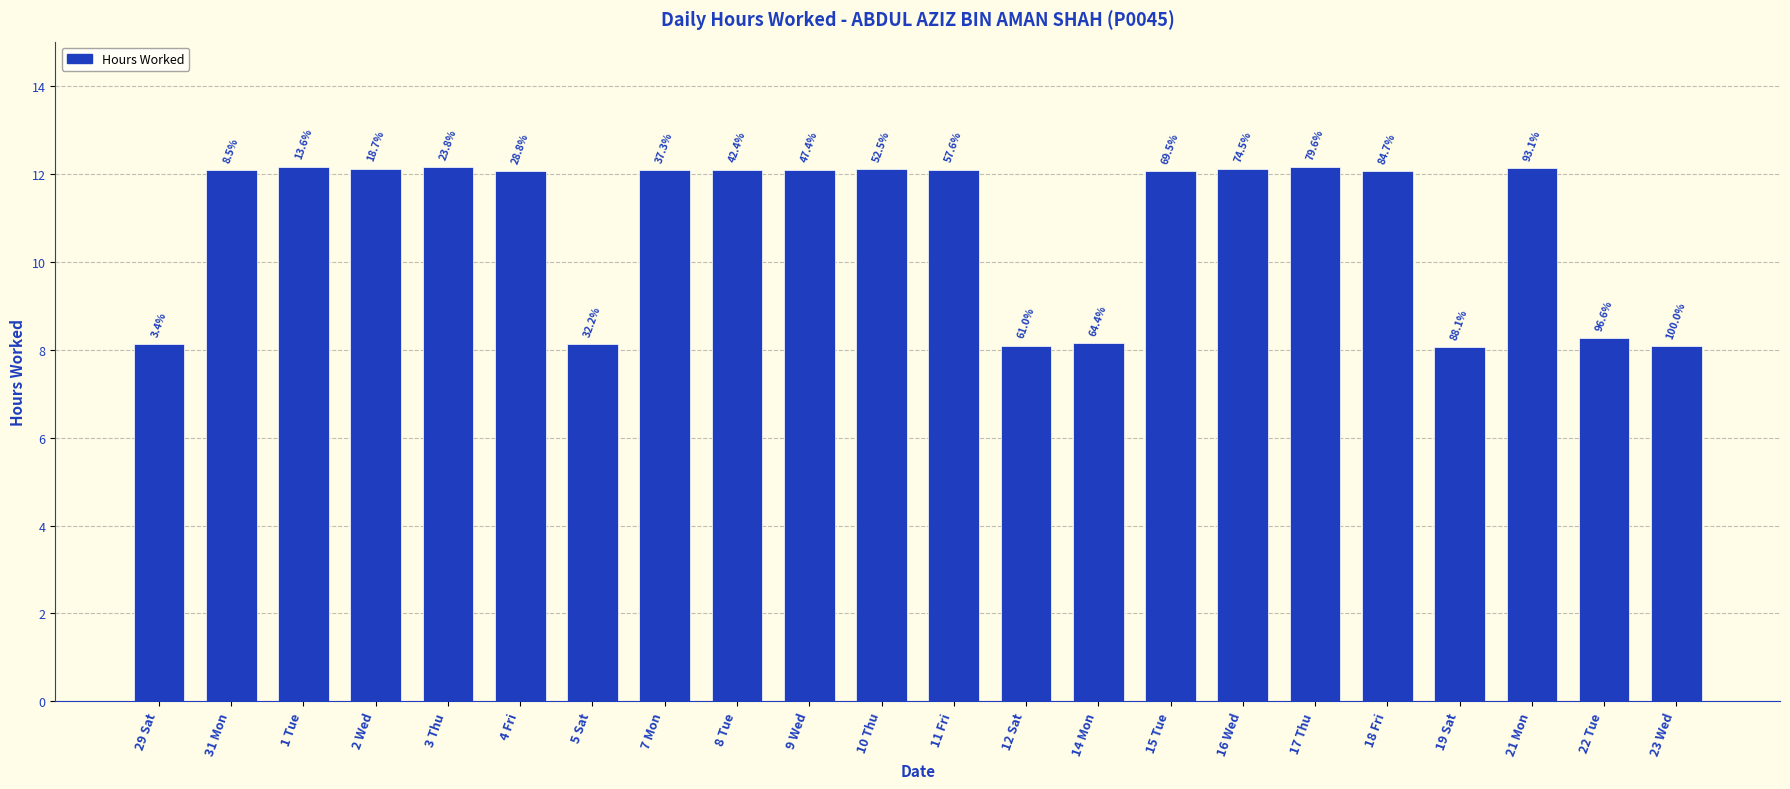

What is the greatest value displayed?

12.2